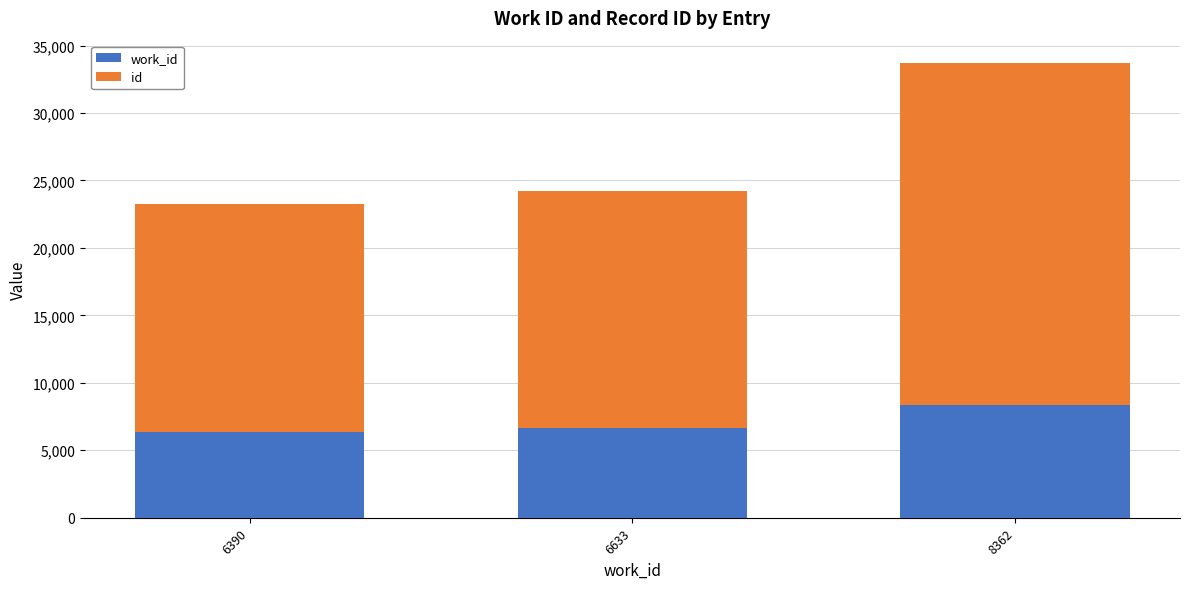

At which category is the sum across all series the highest?

8362